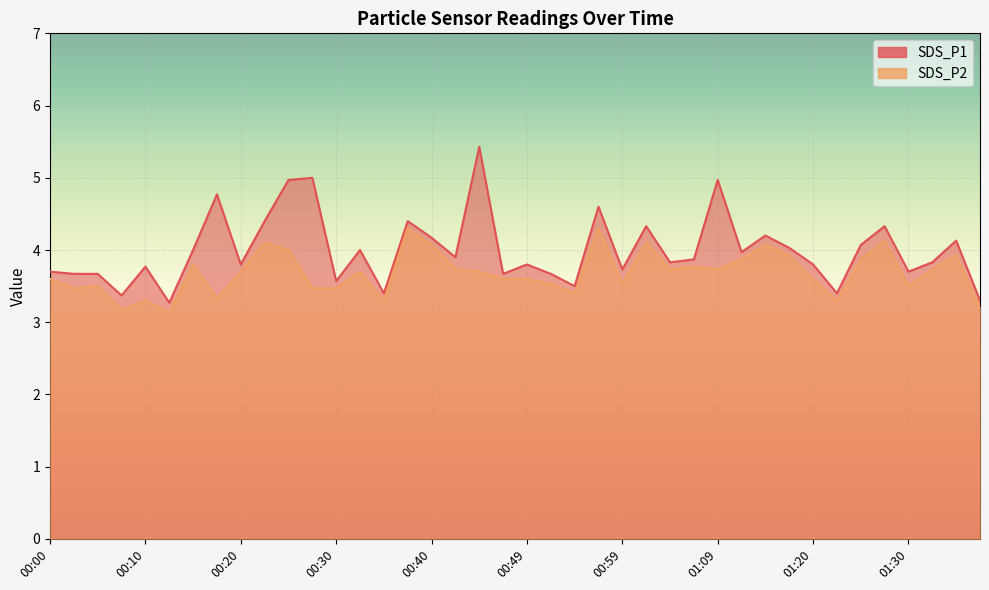

True or false: SDS_P2 and SDS_P1 cross at least once.

False